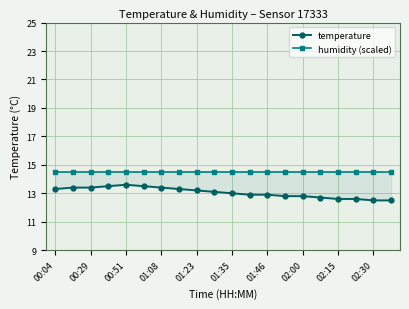

At how many categories does at least one series exceed 14?

20